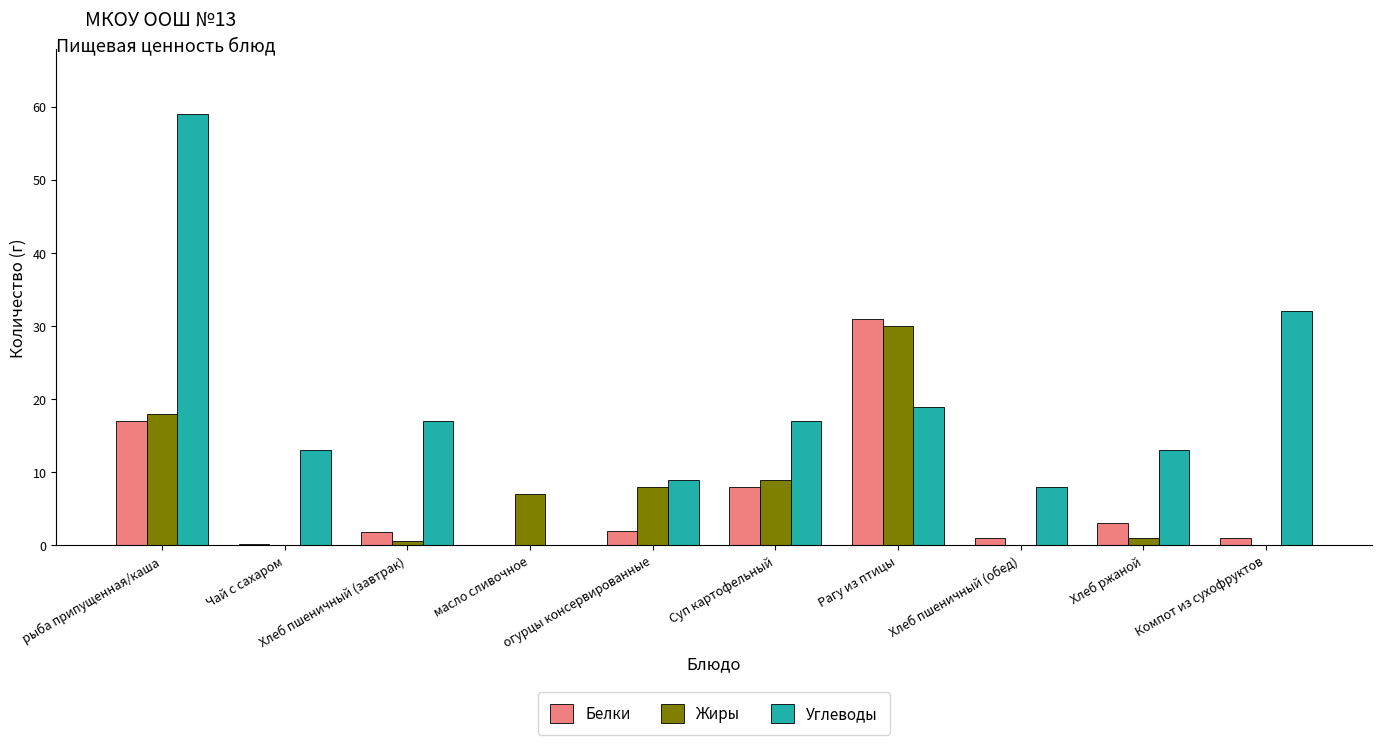

Which series changed the most between масло сливочное and Рагу из птицы?

Белки